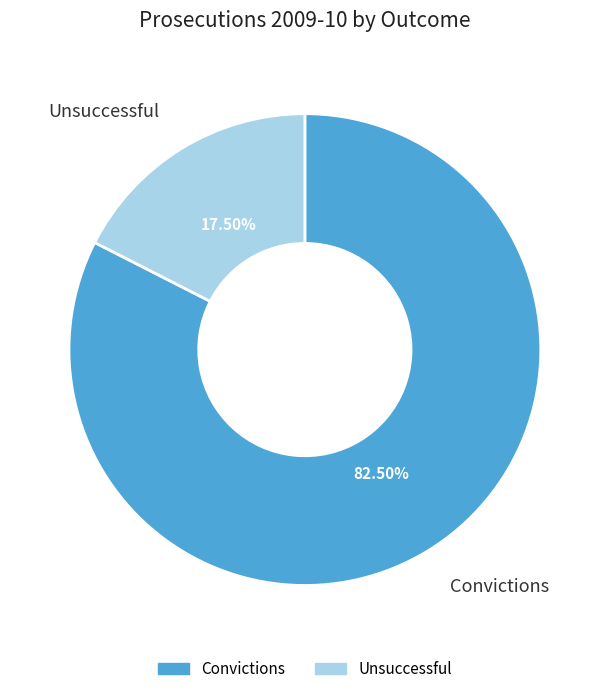

Combined, do Unsuccessful and Convictions account for over 50%?

Yes